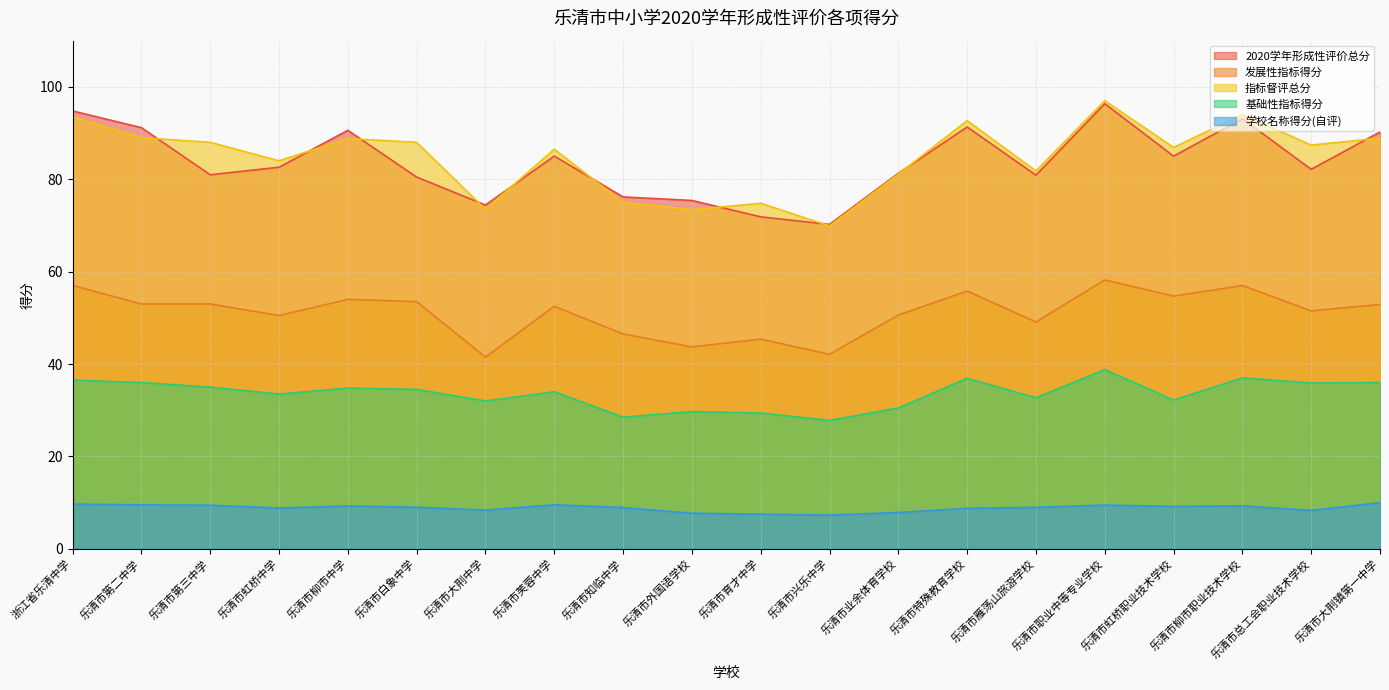

Which label corresponds to the largest value in the chart?

乐清市职业中等专业学校